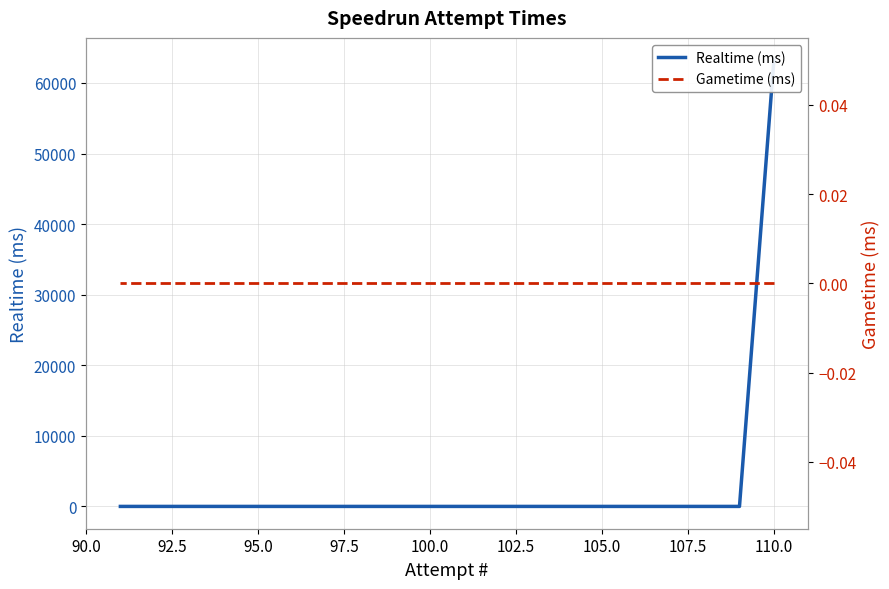

What are all the series names shown in the legend?

Realtime (ms), Gametime (ms)